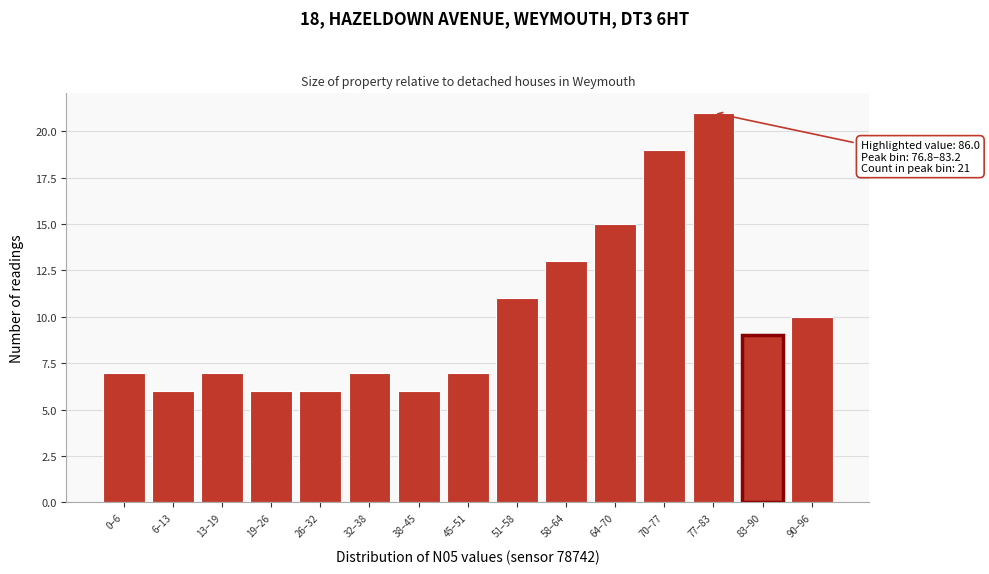

Reading left to right, extract all data points from this chart.

0–6=7	6–13=6	13–19=7	19–26=6	26–32=6	32–38=7	38–45=6	45–51=7	51–58=11	58–64=13	64–70=15	70–77=19	77–83=21	83–90=9	90–96=10